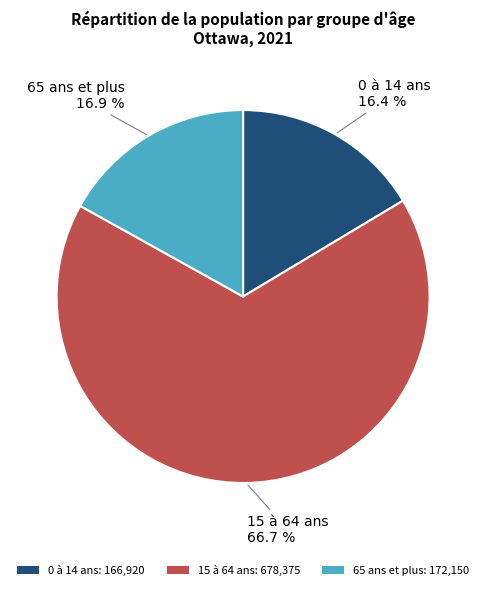

Do 15 à 64 ans and 0 à 14 ans together represent more than half of the pie?

Yes